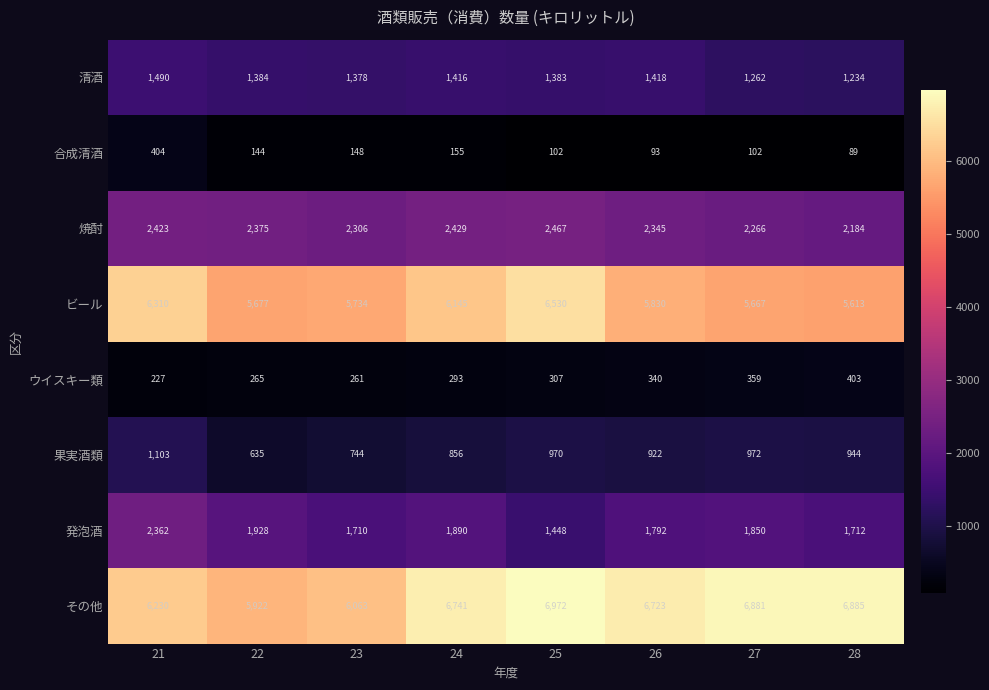

What is the difference between the maximum and minimum values in the 合成清酒 series?

315